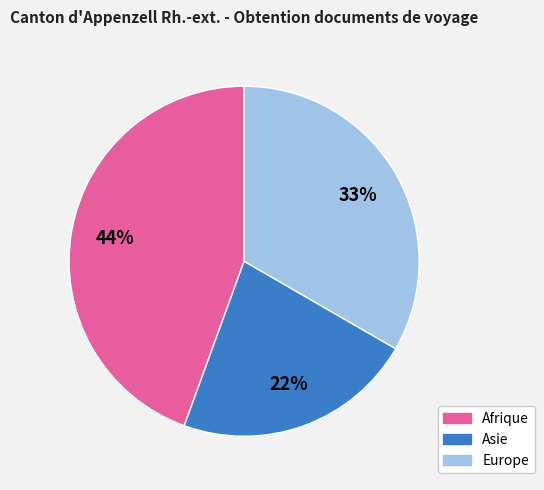

To the nearest percent, what is the difference between the largest and smallest slice percentages?

22%